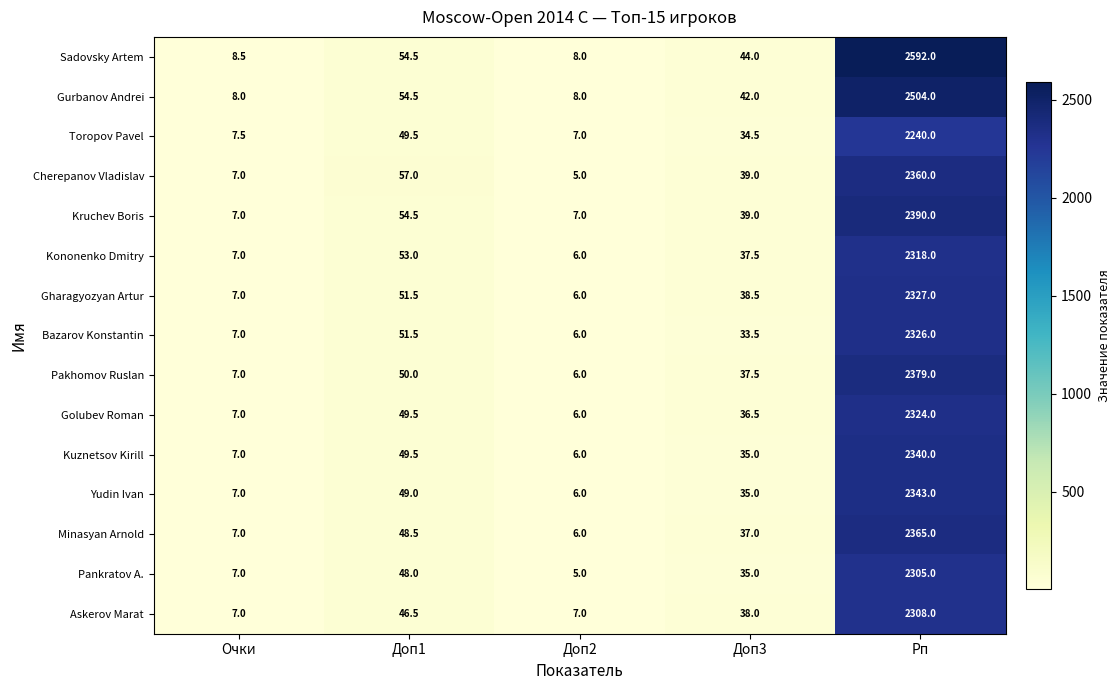

Rank the series by their maximum value, from highest to lowest.

Sadovsky Artem, Gurbanov Andrei, Kruchev Boris, Pakhomov Ruslan, Minasyan Arnold, Cherepanov Vladislav, Yudin Ivan, Kuznetsov Kirill, Gharagyozyan Artur, Bazarov Konstantin, Golubev Roman, Kononenko Dmitry, Askerov Marat, Pankratov A., Toropov Pavel